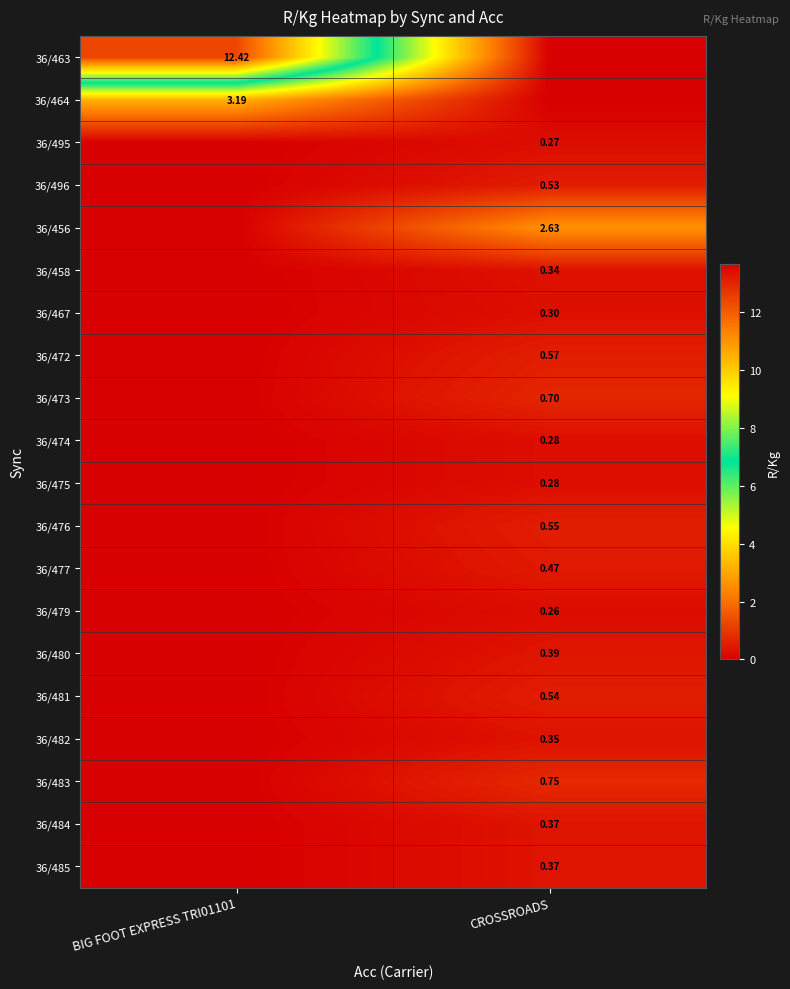

How many data points in 36/476 are above 0?

1